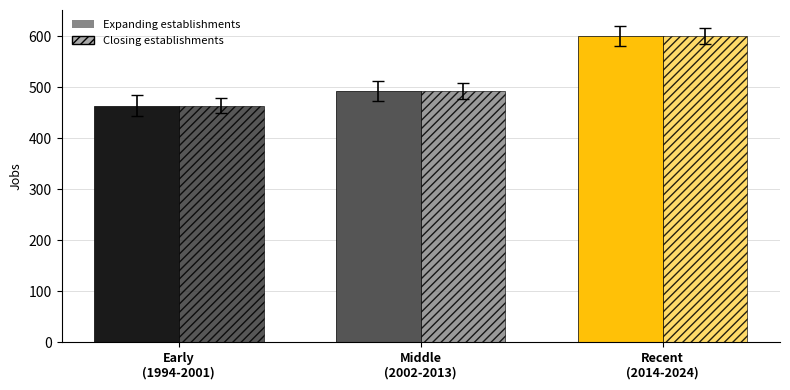

How many groups of bars are there?

3